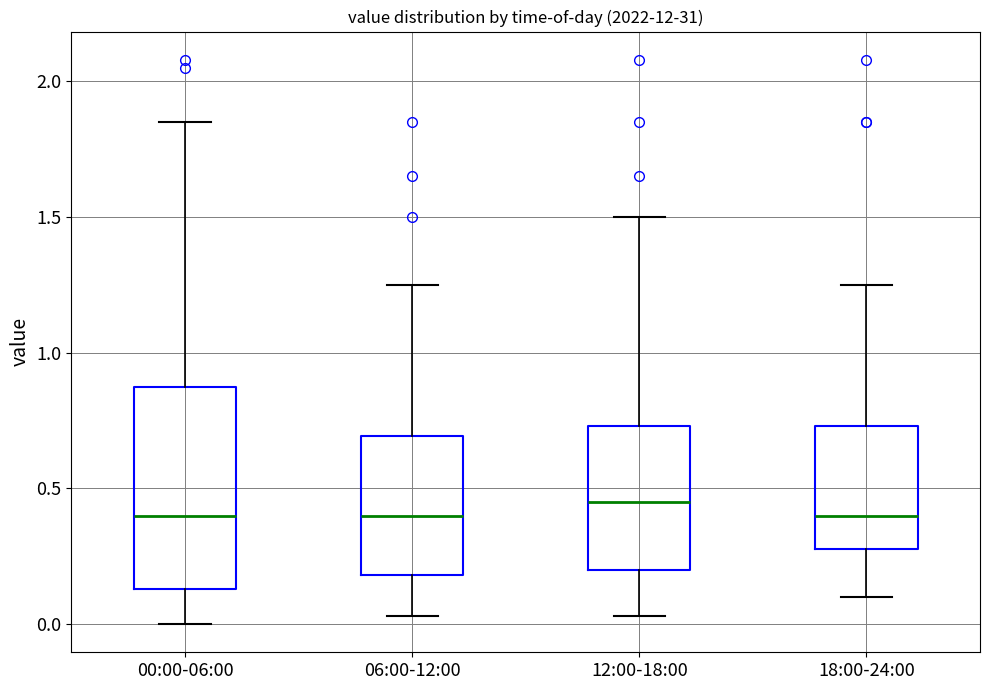

Reading left to right, read every box against the y-axis: the position of its median line, the range the box covers, and the ends of its whiskers. The values are not printed on the chart, so give them approximately, as read against the axis.

00:00-06:00: median 0.40, box 0.15 to 0.85, whiskers 0.00 to 1.85
06:00-12:00: median 0.40, box 0.20 to 0.70, whiskers 0.05 to 1.25
12:00-18:00: median 0.45, box 0.20 to 0.75, whiskers 0.05 to 1.50
18:00-24:00: median 0.40, box 0.30 to 0.75, whiskers 0.10 to 1.25